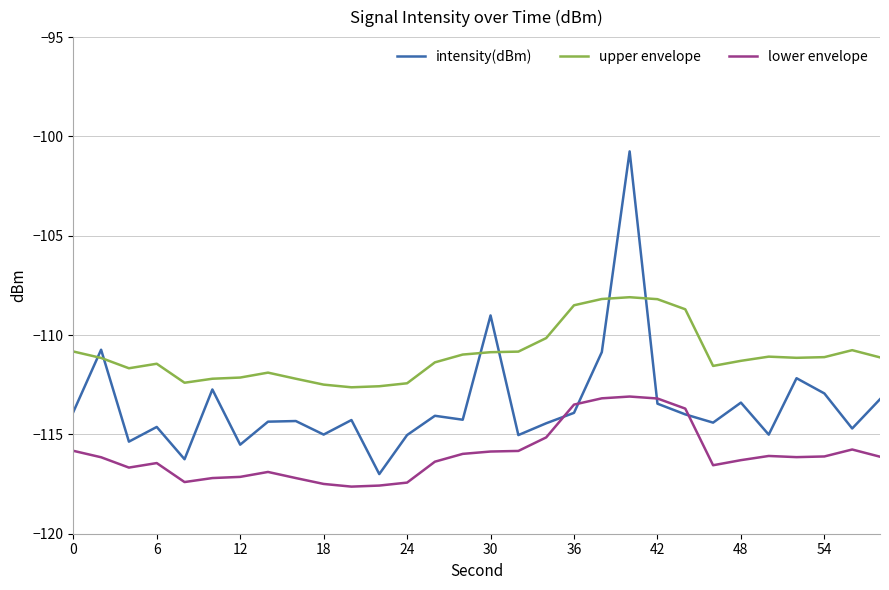

Which series has the largest total across all categories?

upper envelope